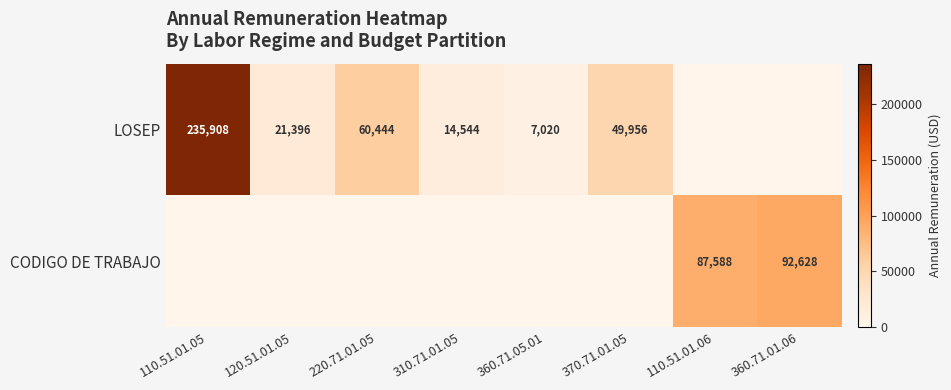

True or false: LOSEP has a value of 26357 at 370.71.01.05.

False